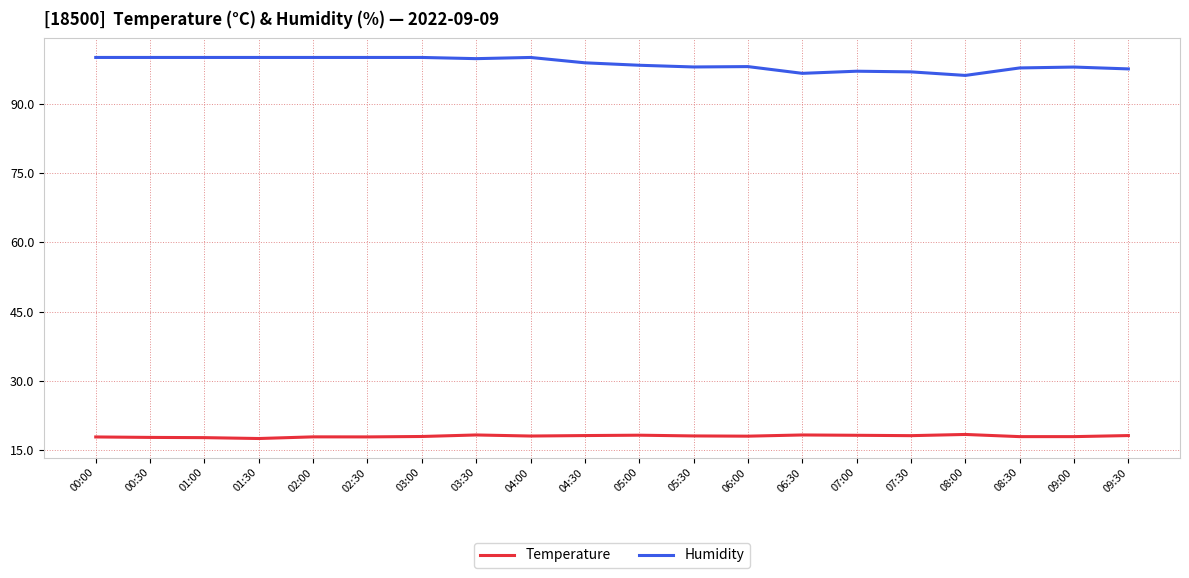

What is the difference between the maximum and minimum values in the Humidity series?

3.9